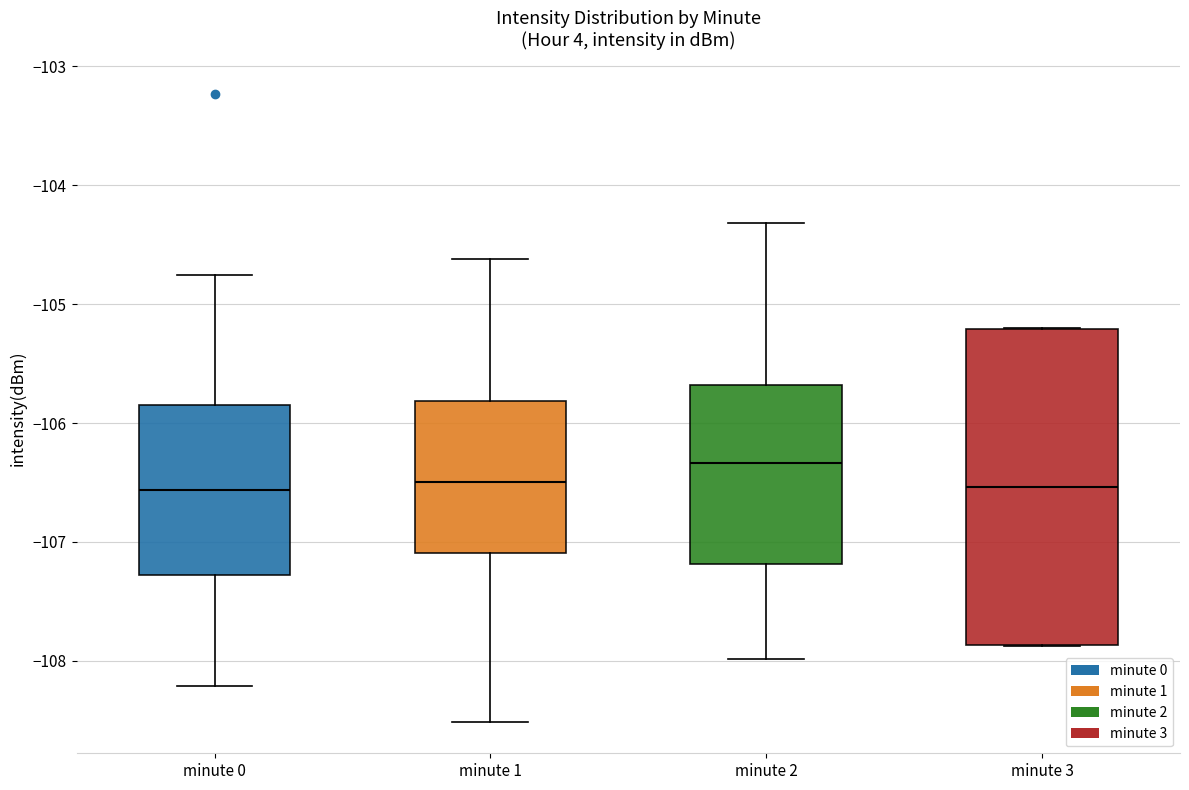

Where is the lower edge of the box for minute 0 on the y-axis? The values are not printed on the chart, so give them approximately, as read against the axis.

-107.3